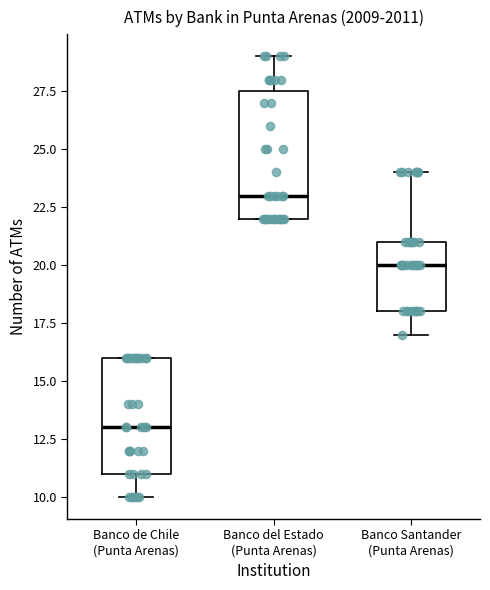

Comparing the boxes themselves (not the whiskers), which one is the tallest?

Banco del Estado (Punta Arenas)